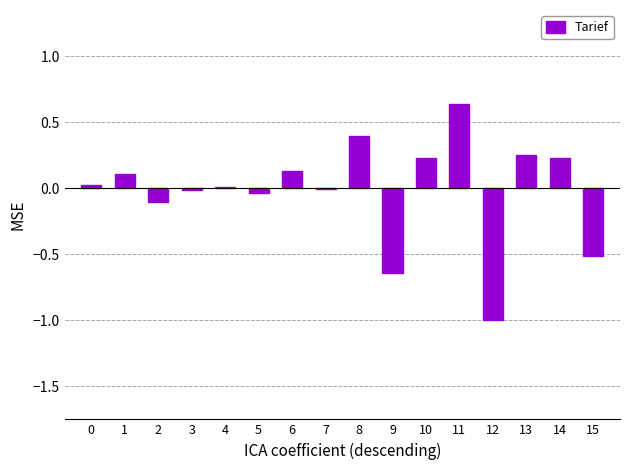

Which category has the highest value across all series?

11